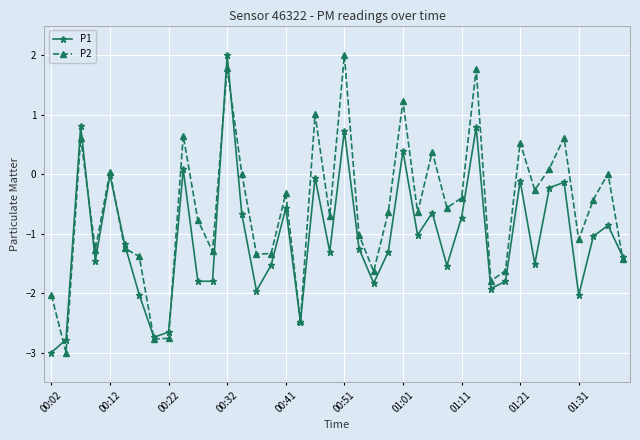

What are all the series names shown in the legend?

P1, P2